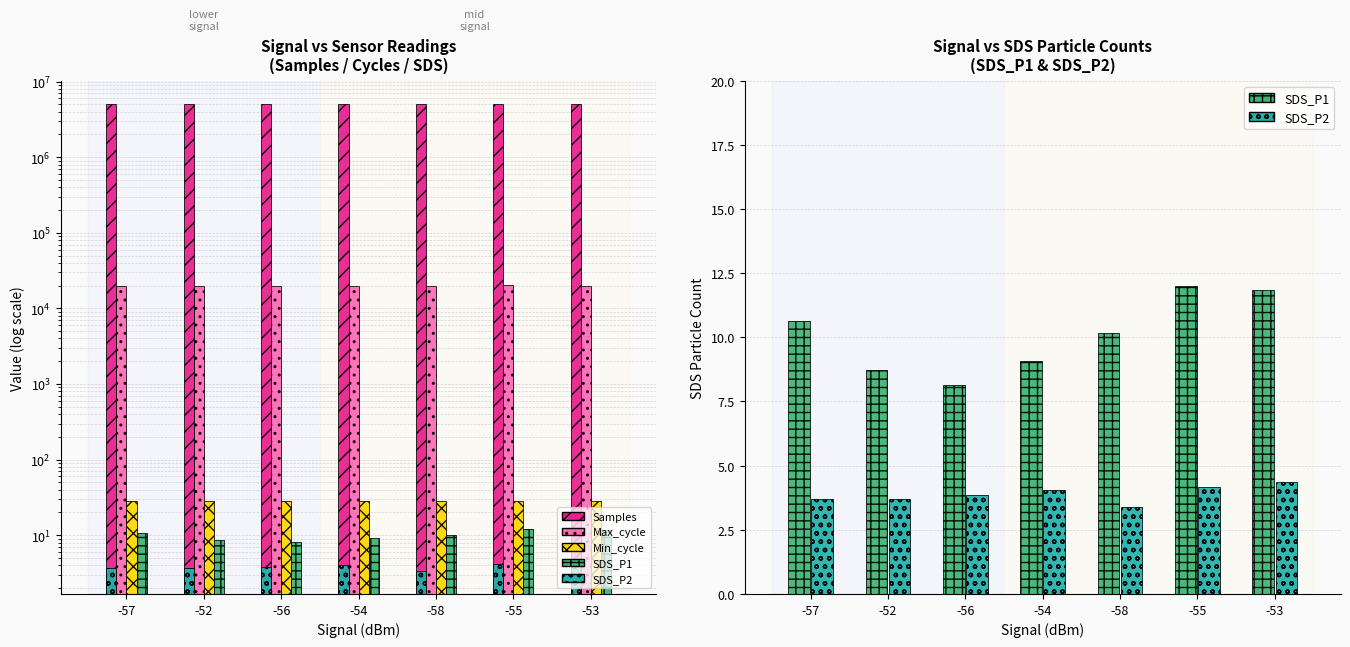

Reading right to left, extract all data points from this chart.

Samples: 5025966.0	5026708.0	5046052.0	5042238.0	5024293.0	5025659.0	5022756.0
Max_cycle: 20045.0	20111.0	20021.0	20056.0	20037.0	20049.0	20059.0
Min_cycle: 28.0	28.0	28.0	28.0	28.0	28.0	28.0
SDS_P1: 11.8	12.0	10.2	9.1	8.2	8.7	10.7
SDS_P2: 4.4	4.2	3.4	4.1	3.9	3.7	3.7